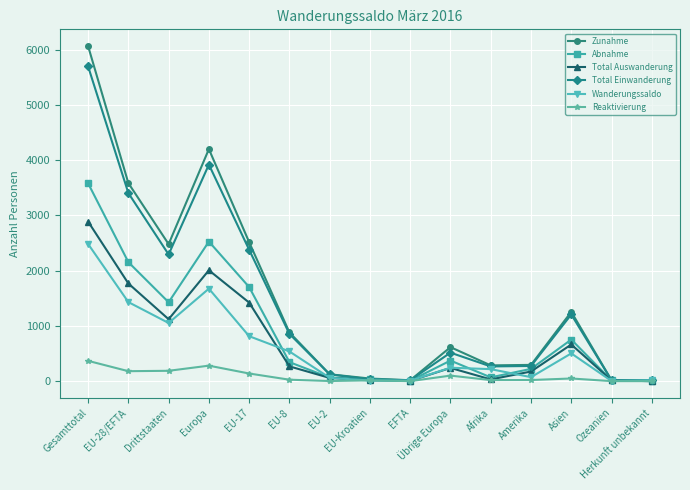

What is the difference between the maximum and minimum values in the Zunahme series?

6047